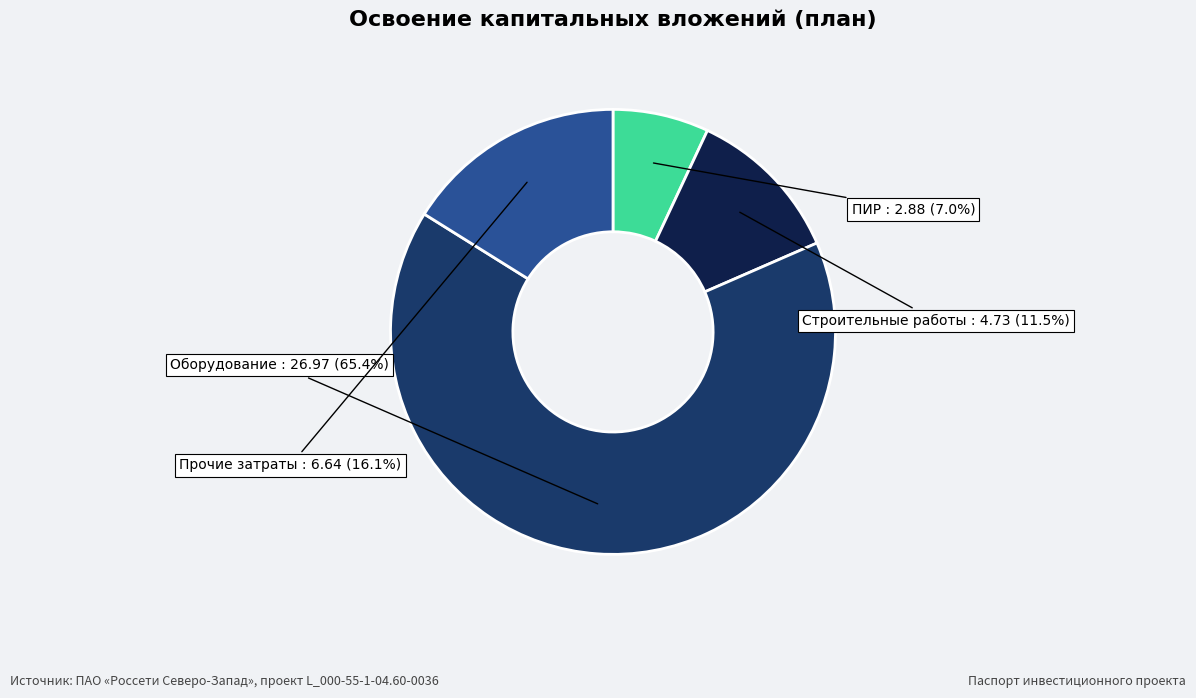

Does any single category account for the majority?

Yes